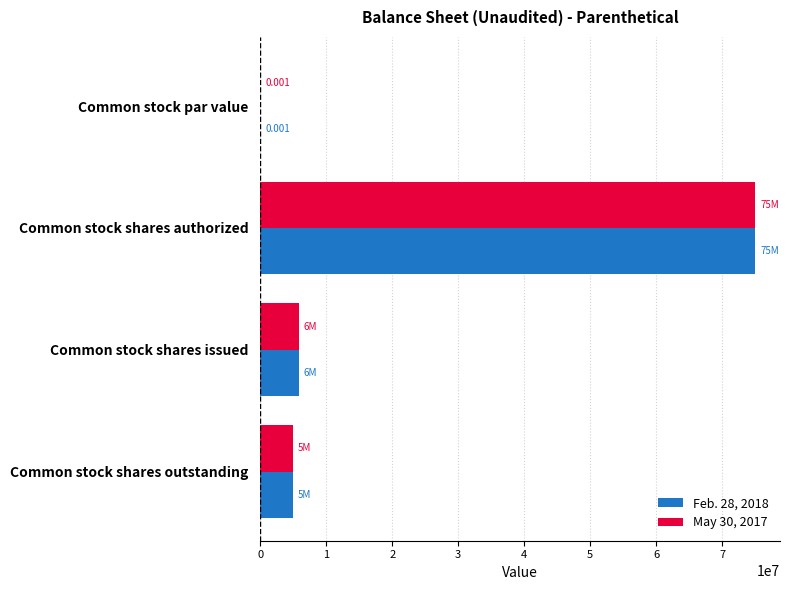

How many series are shown in this chart?

2